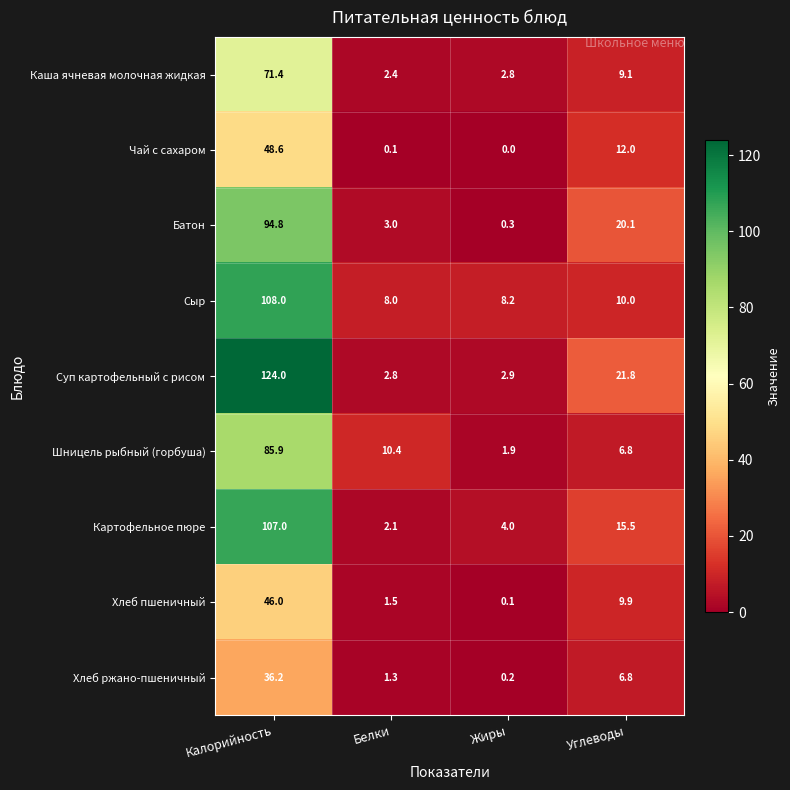

What is the difference between the maximum and second lowest values in the Картофельное пюре series?

103.0